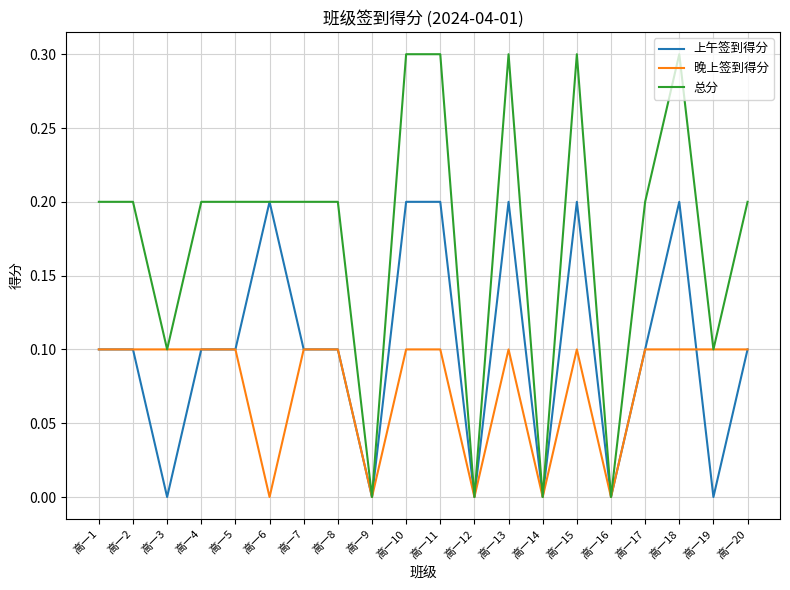

What is the total value across all series at 高一6?

0.4